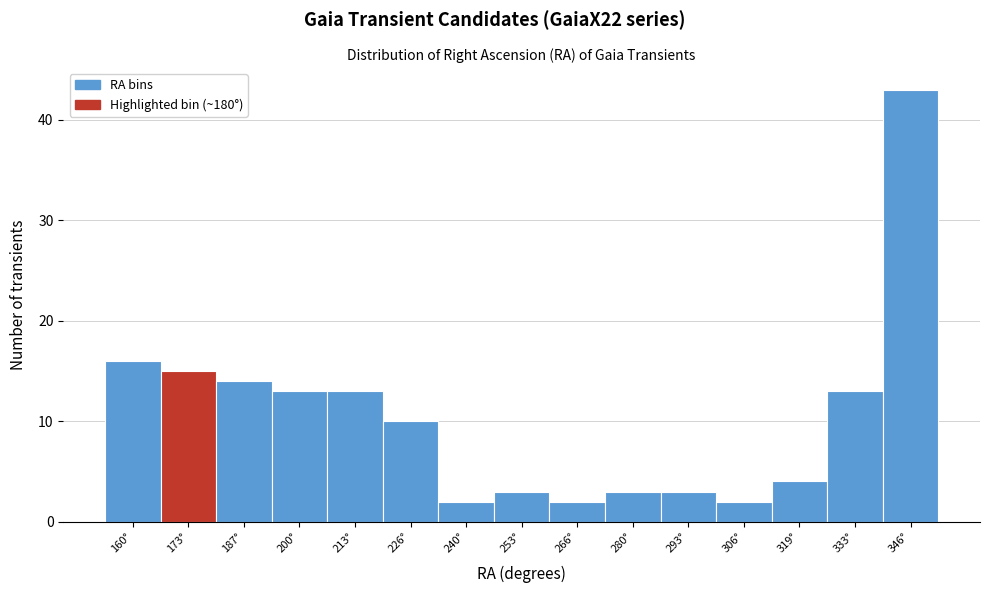

Reading right to left, extract all data points from this chart.

346°=43	333°=13	319°=4	306°=2	293°=3	280°=3	266°=2	253°=3	240°=2	226°=10	213°=13	200°=13	187°=14	173°=15	160°=16